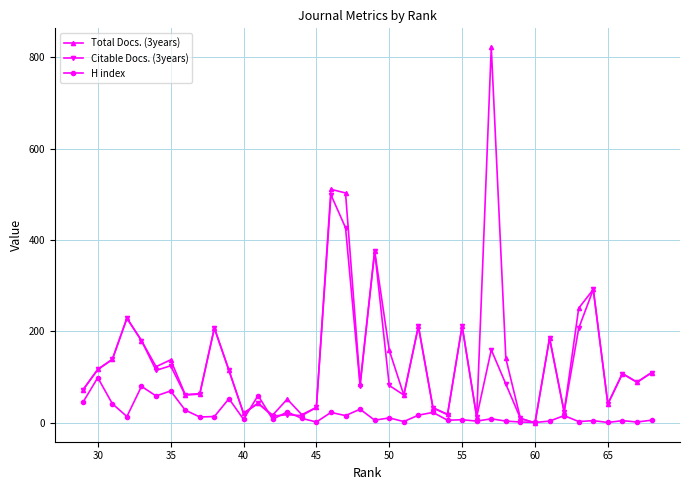

Which series has the widest spread of values?

Total Docs. (3years)